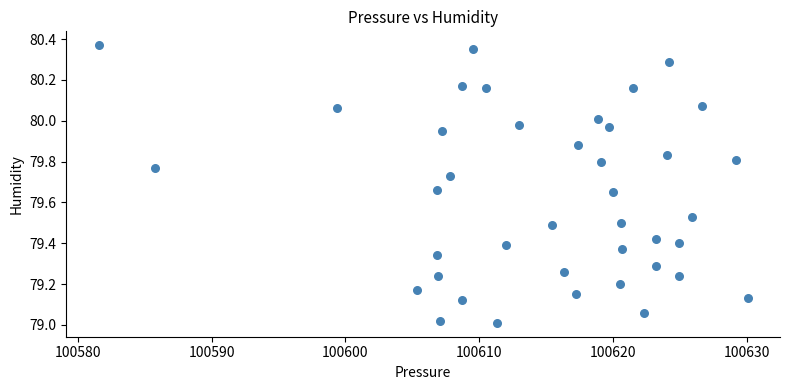

What is the range of Y values (max minus min)?

1.4